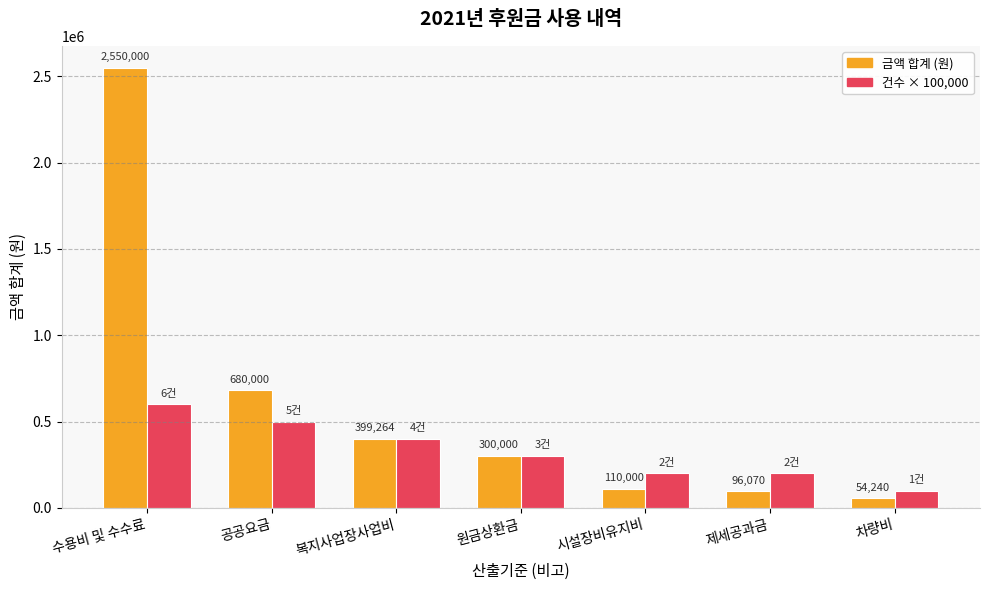

Reading right to left, extract all data points from this chart.

금액 합계 (원): 54240	96070	110000	300000	399264	680000	2550000
건수 × 100,000: 100000	200000	200000	300000	400000	500000	600000